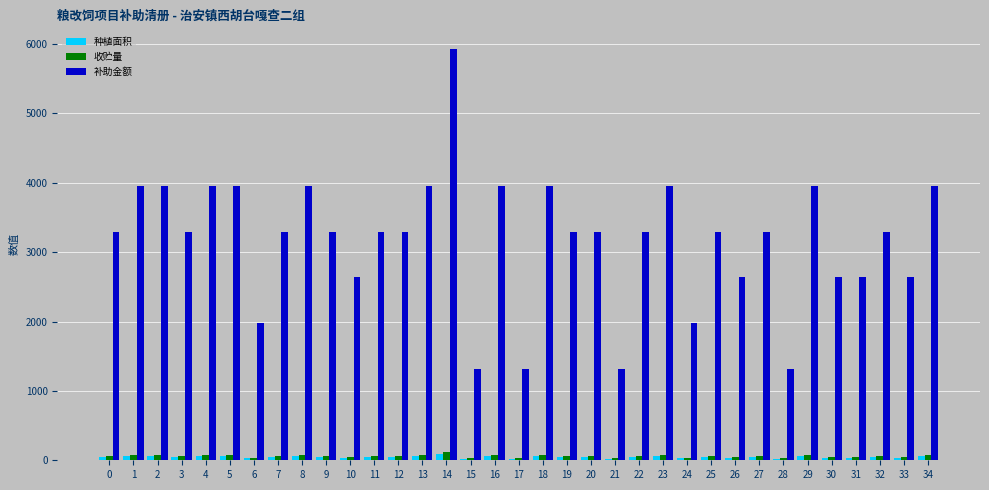

What is the greatest value displayed?

5929.0